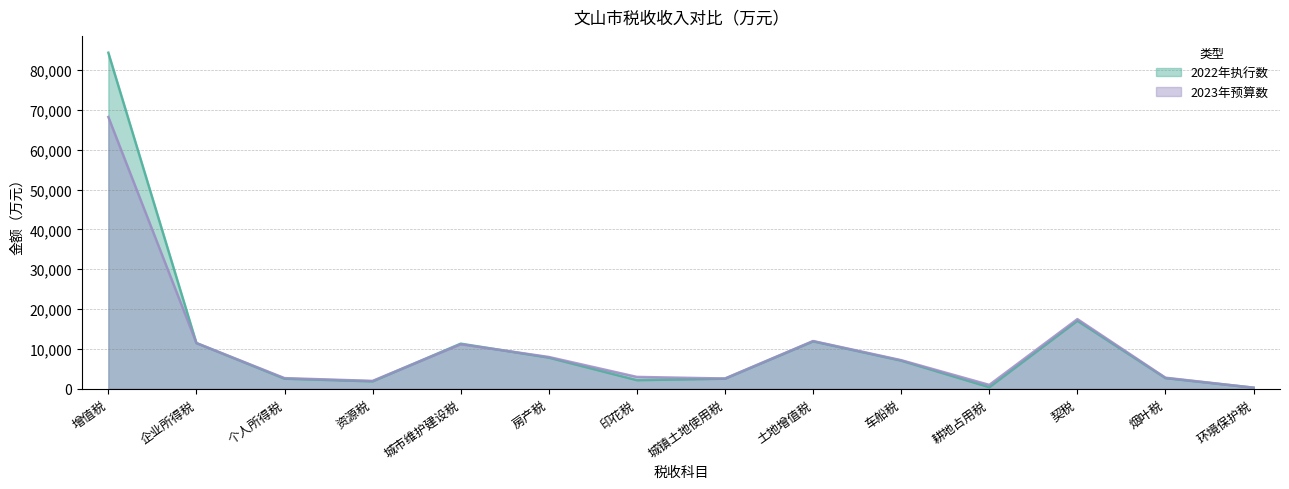

At which category does 2023年预算数 reach its first local valley?

资源税